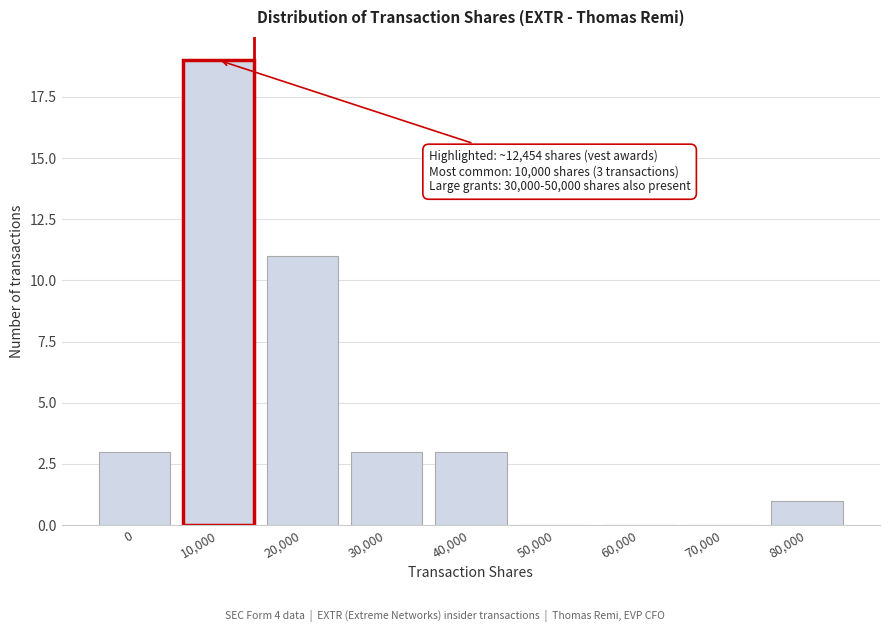

Reading left to right, list all the values displayed in this chart.

0=3	10,000=19	20,000=11	30,000=3	40,000=3	50,000=0	60,000=0	70,000=0	80,000=1